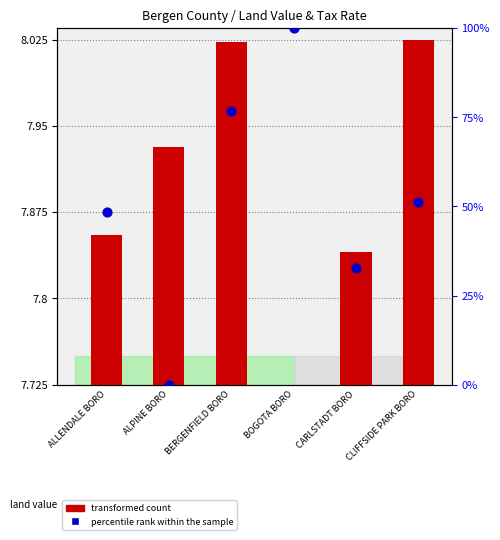

At which category is the sum across all series the highest?

BOGOTA BORO